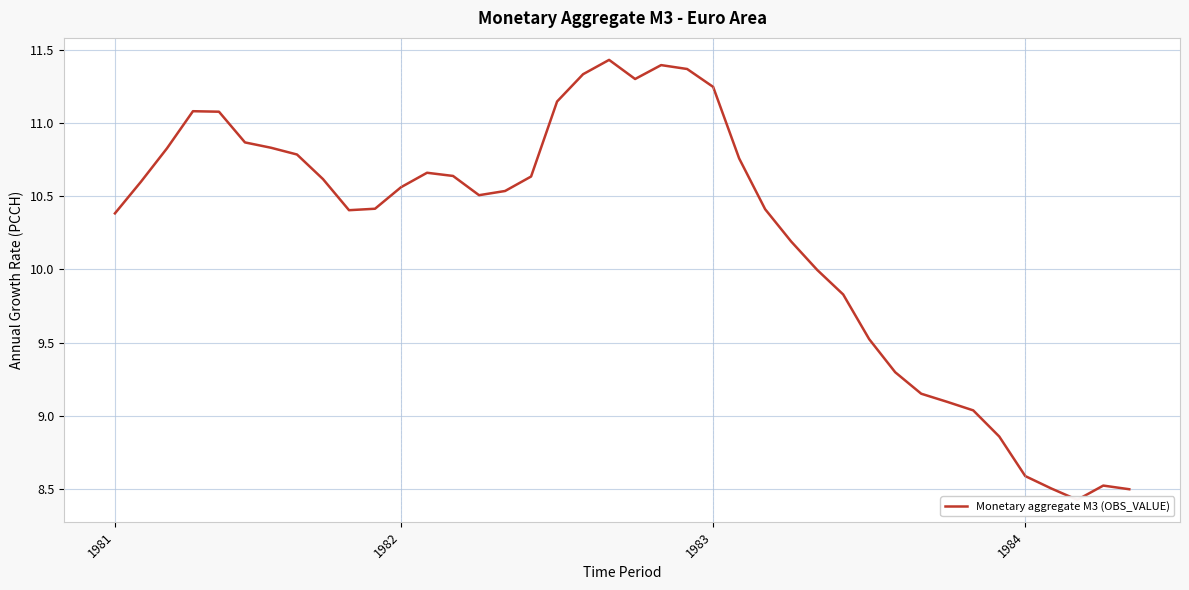

What is the difference between the maximum and minimum values?

3.0